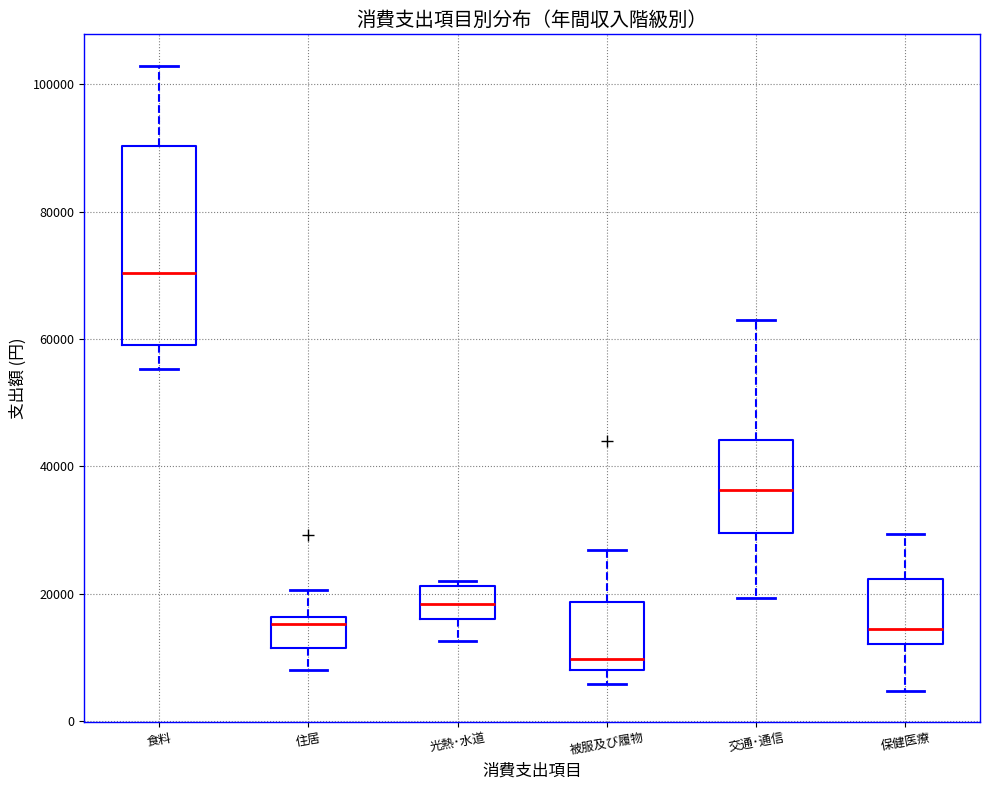

Which box is the tallest, from its lower edge to its upper edge?

食料